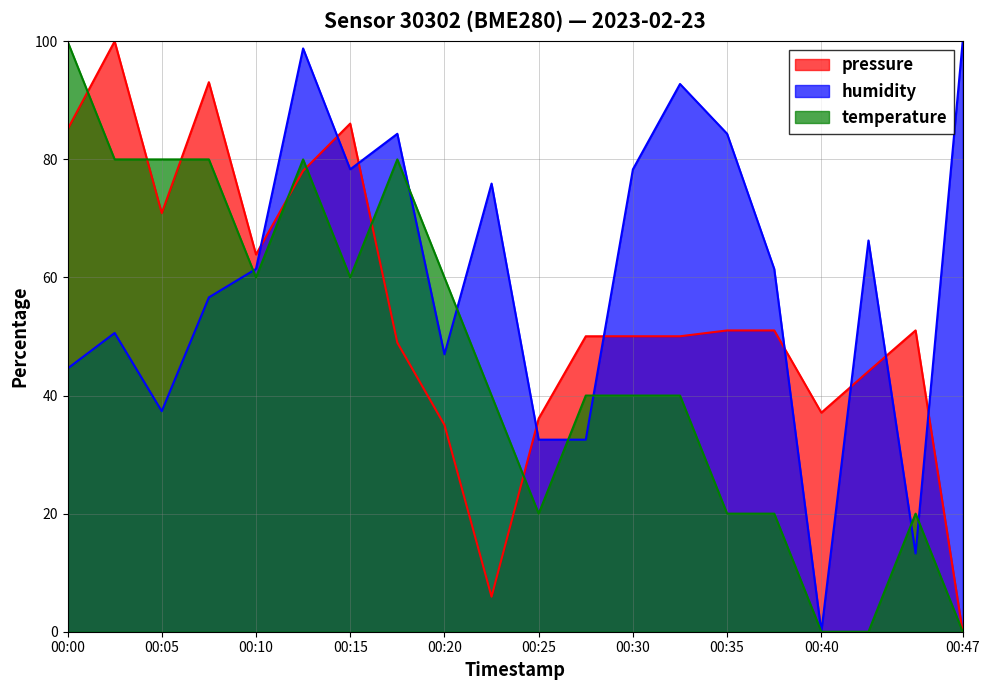

Where does the pressure series first go above 51?

00:00